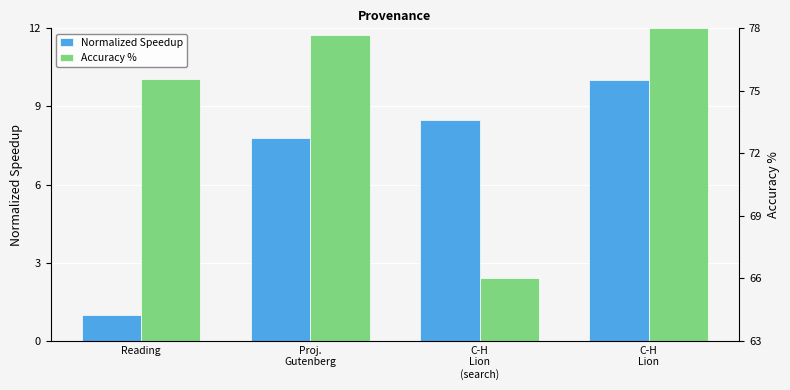

Are the bars horizontal?

No